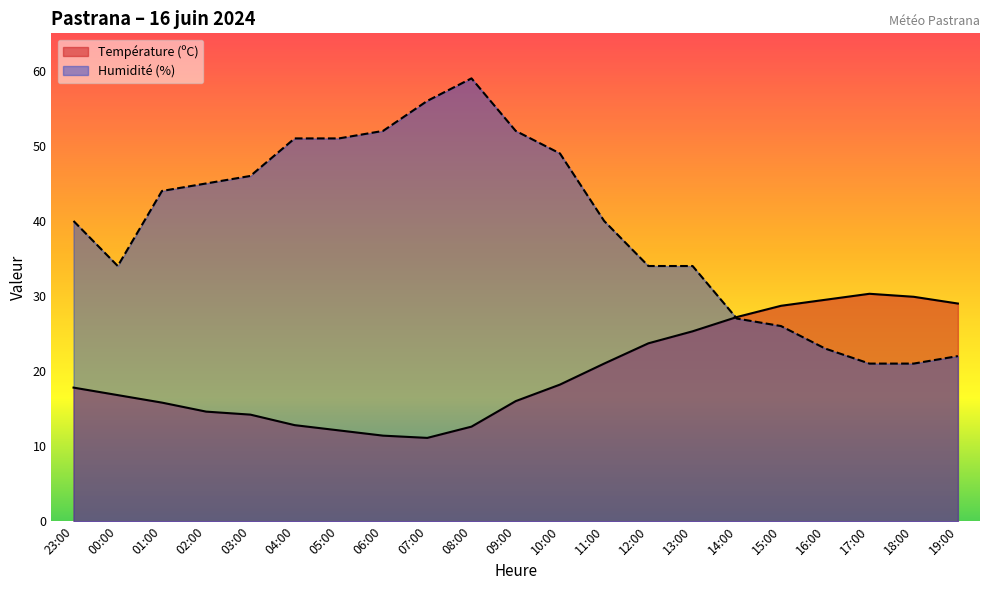

What is the difference between the Humidité (%) values at 09:00 and 16:00?

29.0